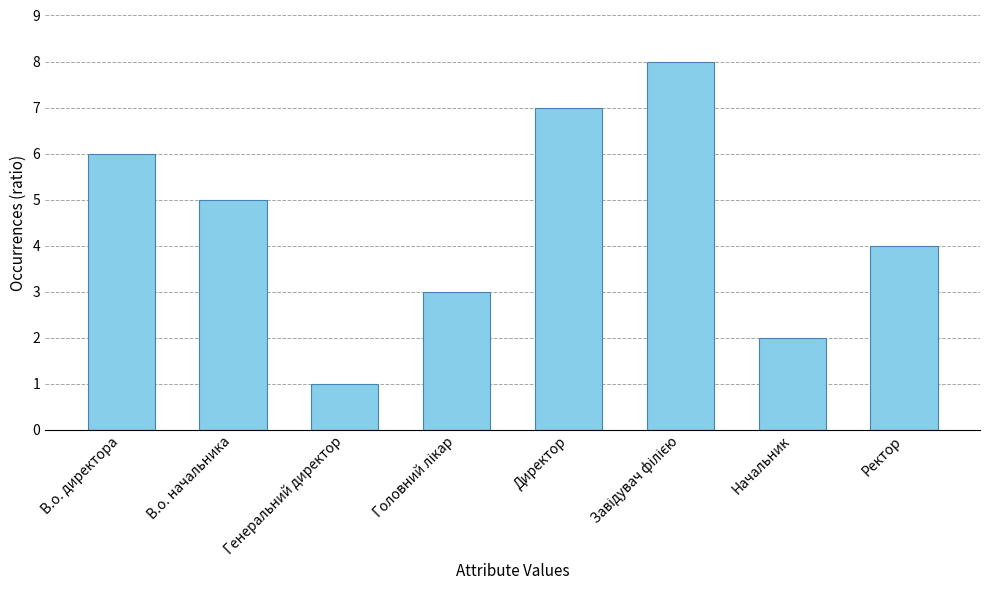

What is the change in value from В.о. директора to Директор?

+1